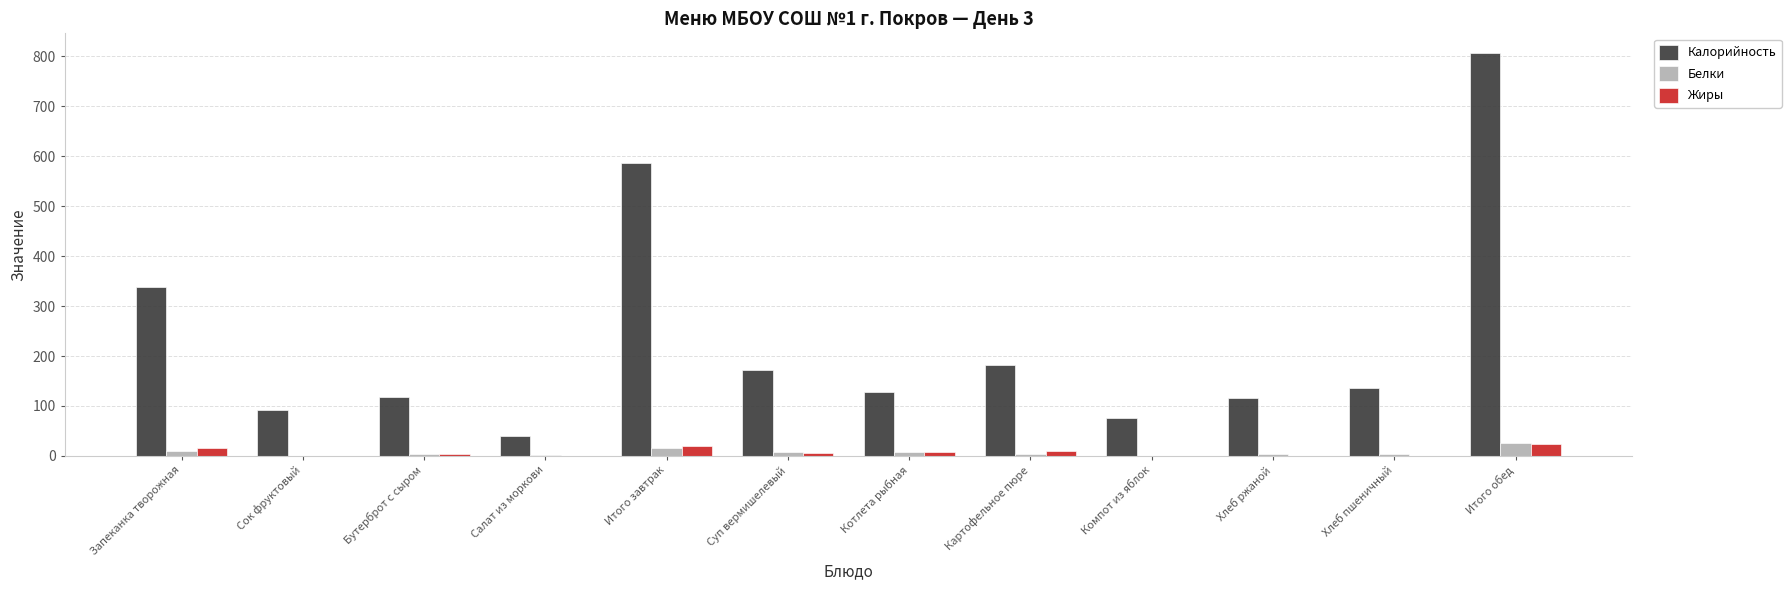

What is the average value of the Жиры series?

7.3